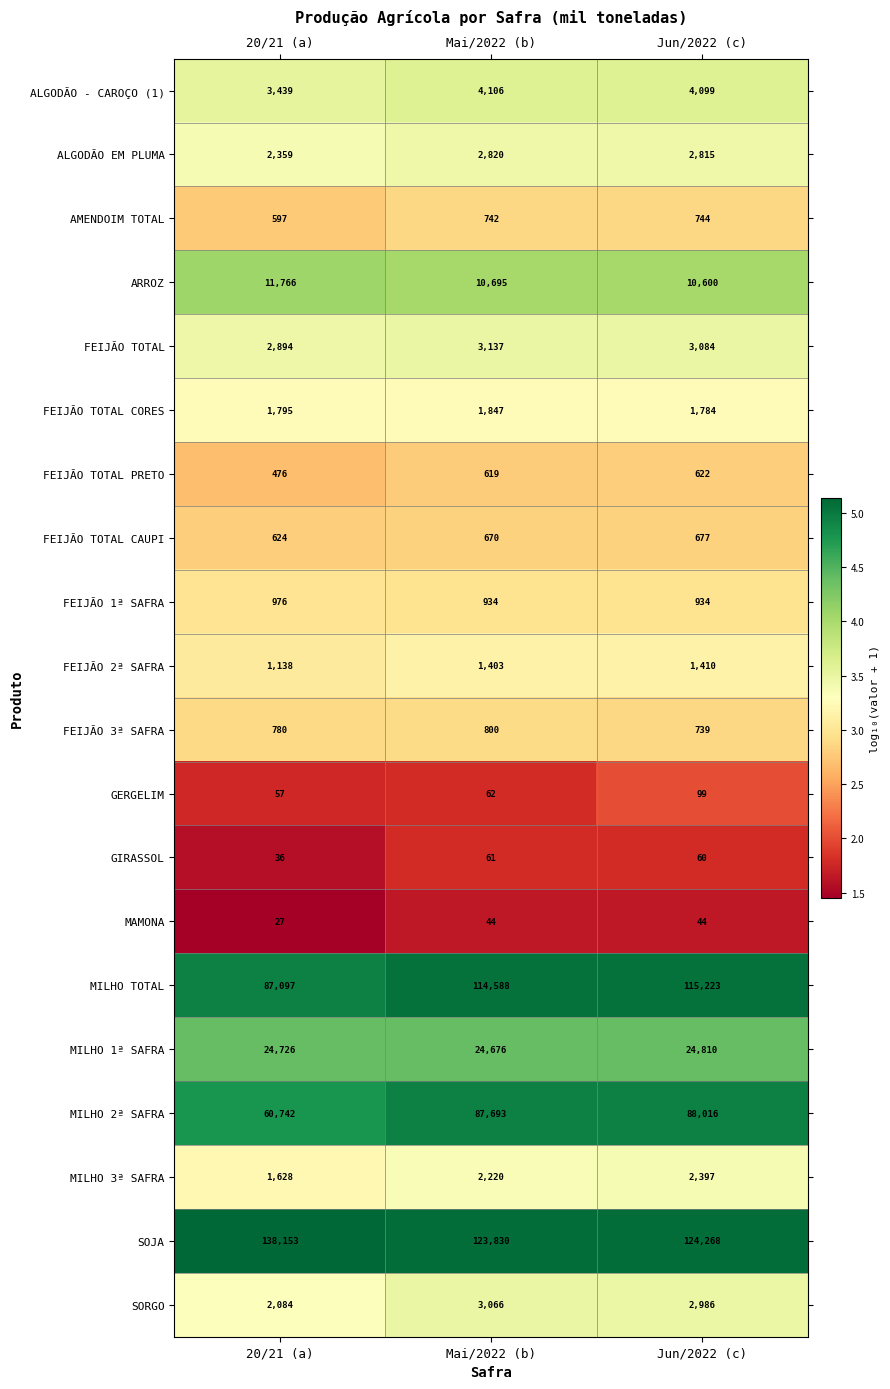

How many categories are shown in the chart?

3